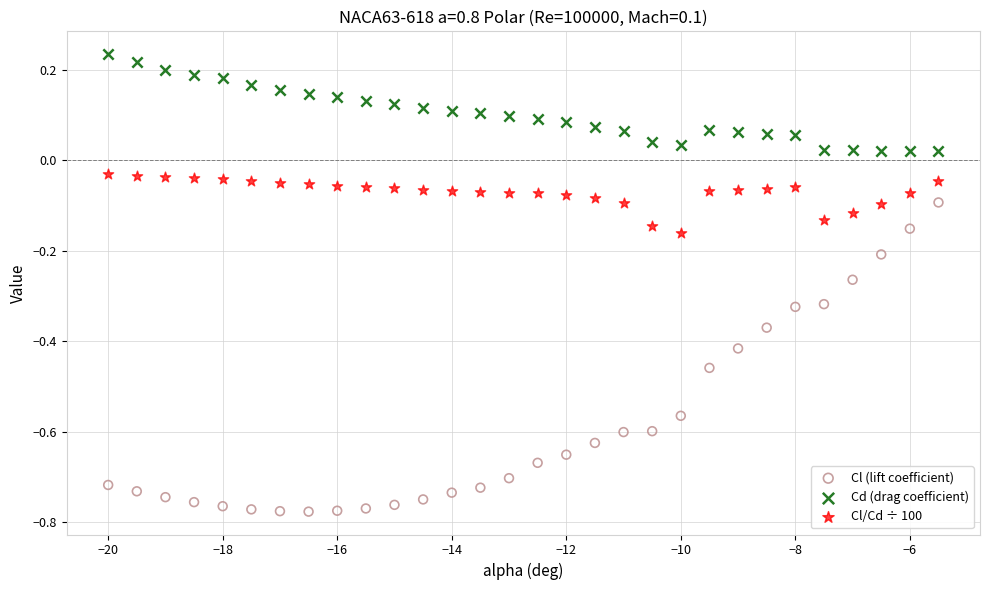

Across all data points, what is the range of Y values (max minus min)?

1.0